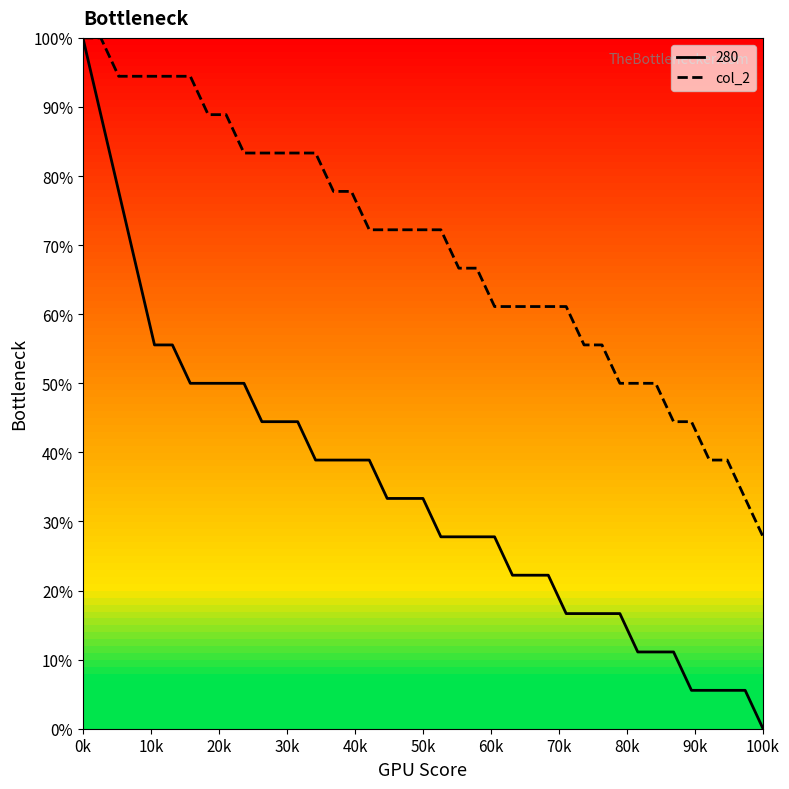

Which series has the largest total across all categories?

col_2